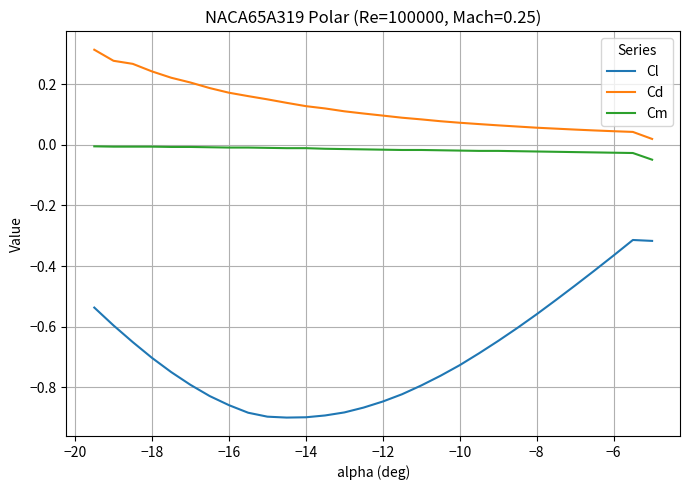

Rank the series by their average value, from lowest to highest.

Cl, Cm, Cd